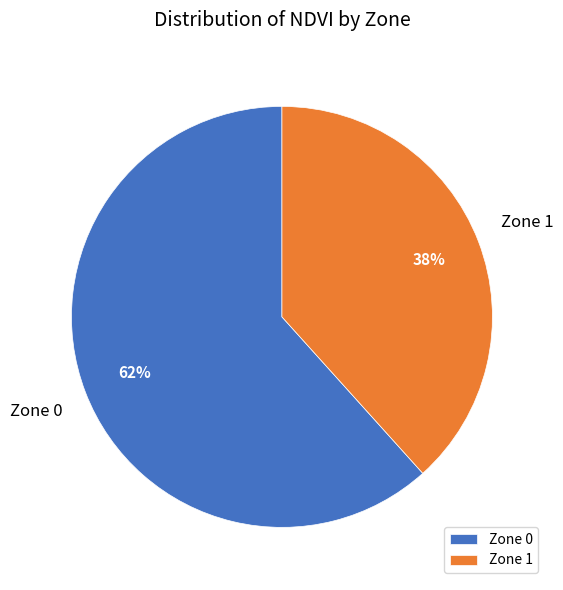

To the nearest percent, what portion does Zone 0 represent?

62%